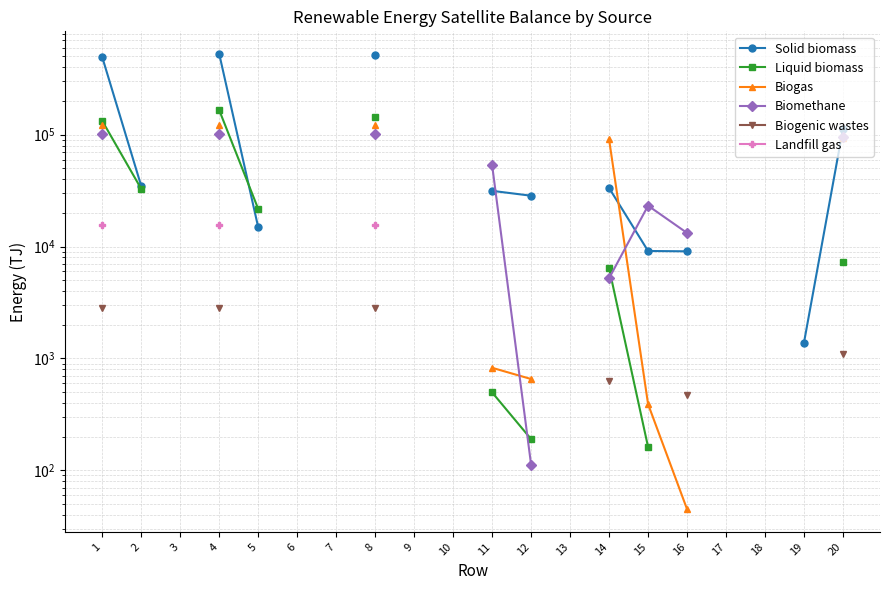

True or false: Landfill gas has more than 2 points higher than both neighbors.

False